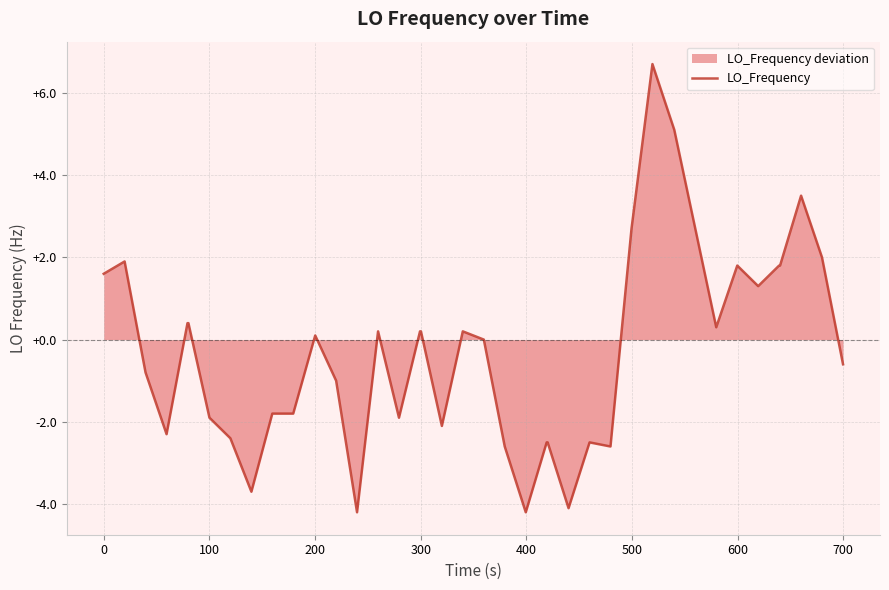

Reading left to right, transcribe all the data shown in this chart.

1.6	1.9	-0.8	-2.3	0.4	0.4	-1.9	-2.4	-3.7	-1.8	-1.8	0.1	-1.0	-4.2	0.2	-1.9	0.2	0.2	-2.1	0.2	0.0	-2.6	-4.2	-2.5	-2.5	-4.1	-2.5	-2.6	2.7	6.7	5.1	0.3	1.8	1.3	1.8	1.8	3.5	2.0	-0.6